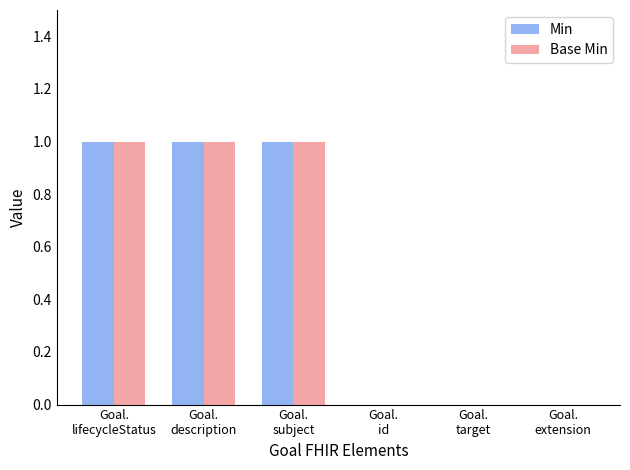

Does the chart contain stacked bars?

No